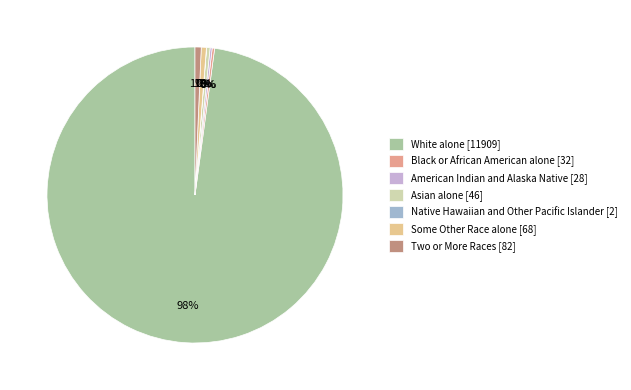

Rank the categories by value from highest to lowest.

White alone, Two or More Races, Some Other Race alone, Asian alone, Black or African American alone, American Indian and Alaska Native, Native Hawaiian and Other Pacific Islander